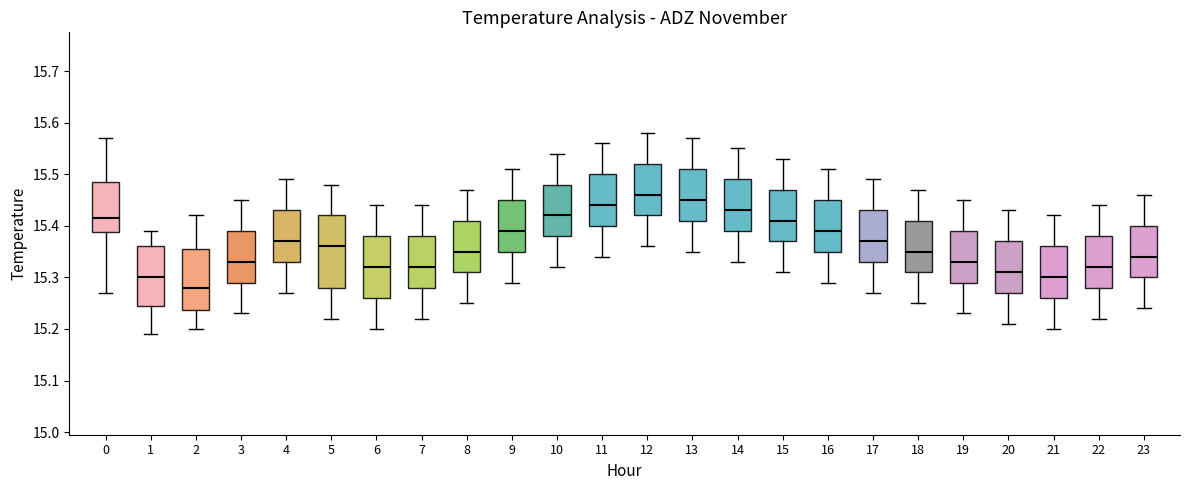

Reading left to right, read every box against the y-axis: the position of its median line, the range the box covers, and the ends of its whiskers. The values are not printed on the chart, so give them approximately, as read against the axis.

0: median 15.42, box 15.39 to 15.49, whiskers 15.27 to 15.57
1: median 15.30, box 15.25 to 15.36, whiskers 15.19 to 15.39
2: median 15.28, box 15.24 to 15.36, whiskers 15.20 to 15.42
3: median 15.33, box 15.29 to 15.39, whiskers 15.23 to 15.45
4: median 15.37, box 15.33 to 15.43, whiskers 15.27 to 15.49
5: median 15.36, box 15.28 to 15.42, whiskers 15.22 to 15.48
6: median 15.32, box 15.26 to 15.38, whiskers 15.20 to 15.44
7: median 15.32, box 15.28 to 15.38, whiskers 15.22 to 15.44
8: median 15.35, box 15.31 to 15.41, whiskers 15.25 to 15.47
9: median 15.39, box 15.35 to 15.45, whiskers 15.29 to 15.51
10: median 15.42, box 15.38 to 15.48, whiskers 15.32 to 15.54
11: median 15.44, box 15.40 to 15.50, whiskers 15.34 to 15.56
12: median 15.46, box 15.42 to 15.52, whiskers 15.36 to 15.58
13: median 15.45, box 15.41 to 15.51, whiskers 15.35 to 15.57
14: median 15.43, box 15.39 to 15.49, whiskers 15.33 to 15.55
15: median 15.41, box 15.37 to 15.47, whiskers 15.31 to 15.53
16: median 15.39, box 15.35 to 15.45, whiskers 15.29 to 15.51
17: median 15.37, box 15.33 to 15.43, whiskers 15.27 to 15.49
18: median 15.35, box 15.31 to 15.41, whiskers 15.25 to 15.47
19: median 15.33, box 15.29 to 15.39, whiskers 15.23 to 15.45
20: median 15.31, box 15.27 to 15.37, whiskers 15.21 to 15.43
21: median 15.30, box 15.26 to 15.36, whiskers 15.20 to 15.42
22: median 15.32, box 15.28 to 15.38, whiskers 15.22 to 15.44
23: median 15.34, box 15.30 to 15.40, whiskers 15.24 to 15.46